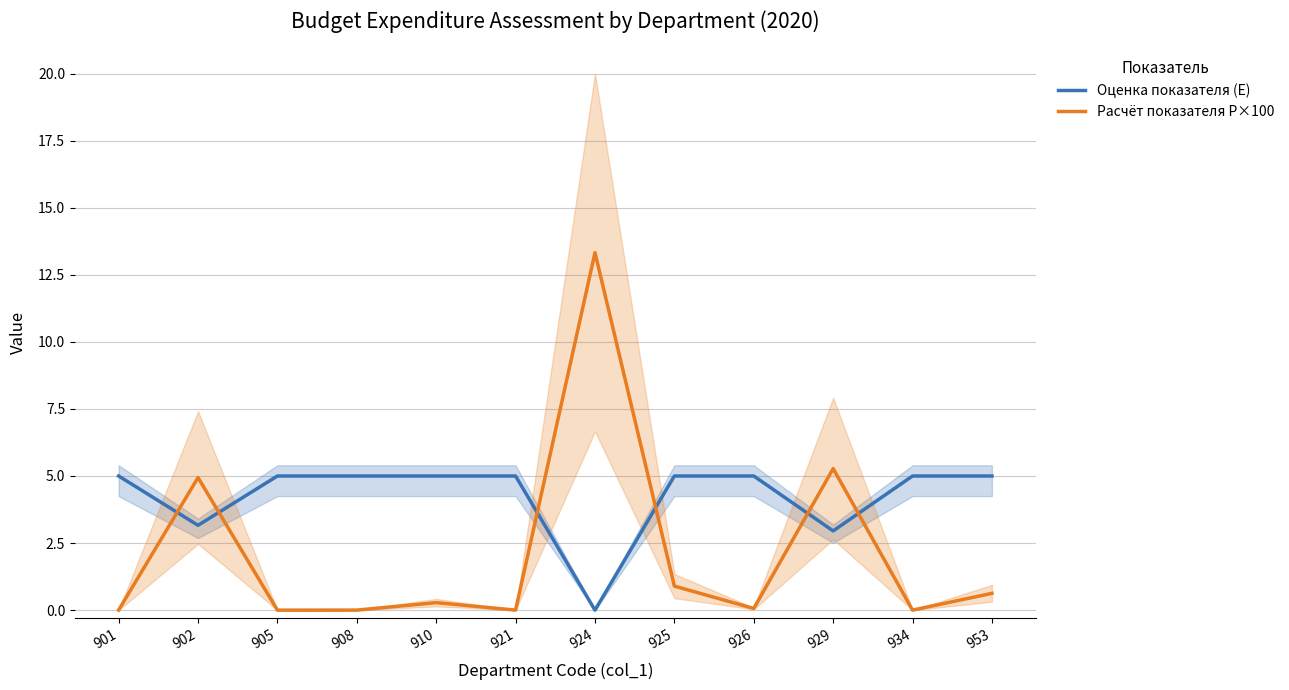

Is this an area chart (filled region under the line)?

No